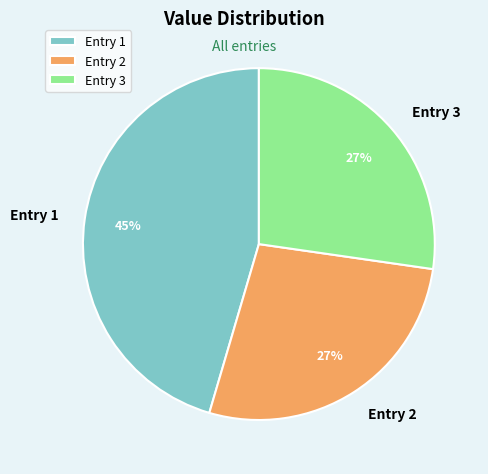

To the nearest percent, what is the average slice percentage?

33%